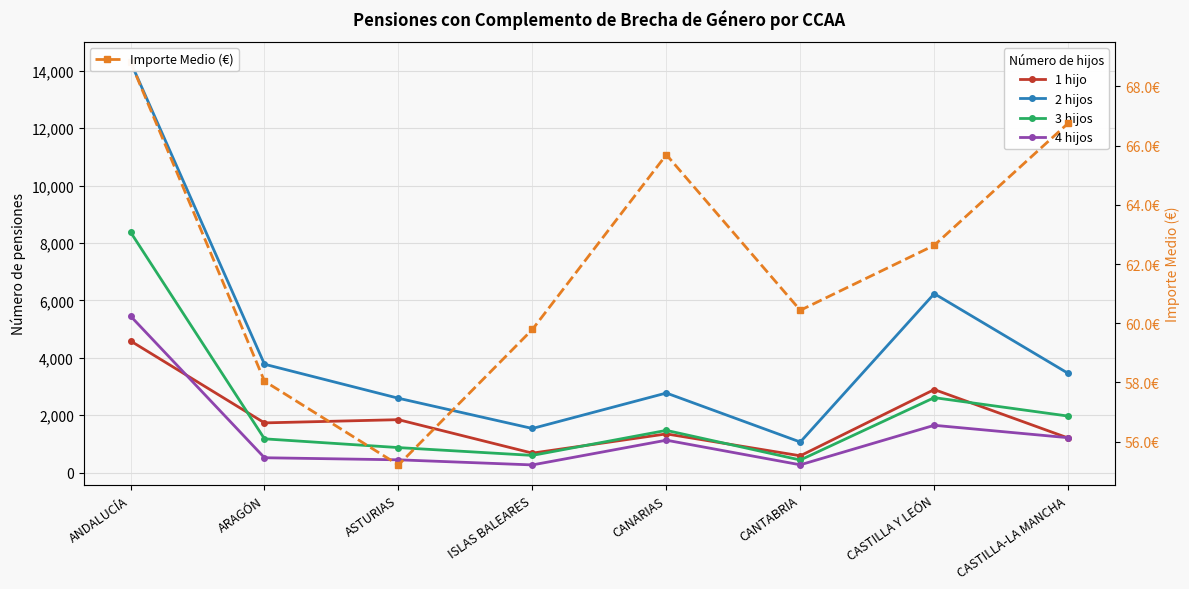

Reading right to left, extract all data points from this chart.

1 hijo: CASTILLA-LA MANCHA=1203.0	CASTILLA Y LEÓN=2893.0	CANTABRIA=584.0	CANARIAS=1347.0	ISLAS BALEARES=677.0	ASTURIAS=1843.0	ARAGÓN=1731.0	ANDALUCÍA=4588.0
2 hijos: CASTILLA-LA MANCHA=3456.0	CASTILLA Y LEÓN=6235.0	CANTABRIA=1064.0	CANARIAS=2772.0	ISLAS BALEARES=1536.0	ASTURIAS=2590.0	ARAGÓN=3776.0	ANDALUCÍA=14313.0
3 hijos: CASTILLA-LA MANCHA=1968.0	CASTILLA Y LEÓN=2611.0	CANTABRIA=437.0	CANARIAS=1470.0	ISLAS BALEARES=598.0	ASTURIAS=870.0	ARAGÓN=1175.0	ANDALUCÍA=8382.0
4 hijos: CASTILLA-LA MANCHA=1214.0	CASTILLA Y LEÓN=1647.0	CANTABRIA=270.0	CANARIAS=1128.0	ISLAS BALEARES=266.0	ASTURIAS=444.0	ARAGÓN=516.0	ANDALUCÍA=5455.0
Importe Medio (€): CASTILLA-LA MANCHA=66.8	CASTILLA Y LEÓN=62.6	CANTABRIA=60.4	CANARIAS=65.7	ISLAS BALEARES=59.8	ASTURIAS=55.2	ARAGÓN=58.0	ANDALUCÍA=68.8